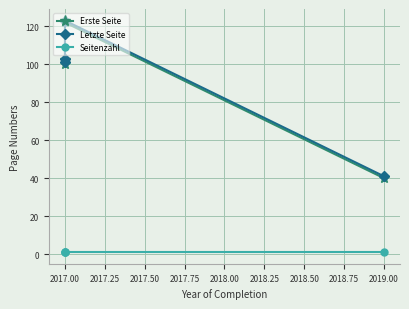

True or false: Erste Seite has more than 0 points higher than both neighbors.

True